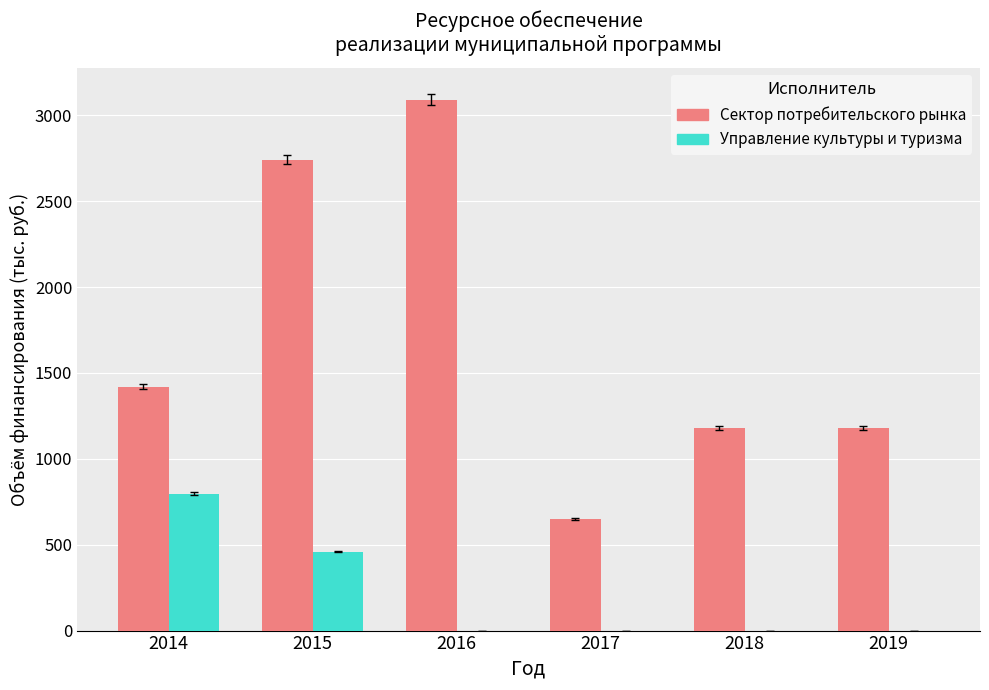

At which label is Управление культуры и туризма closest to 398?

2015